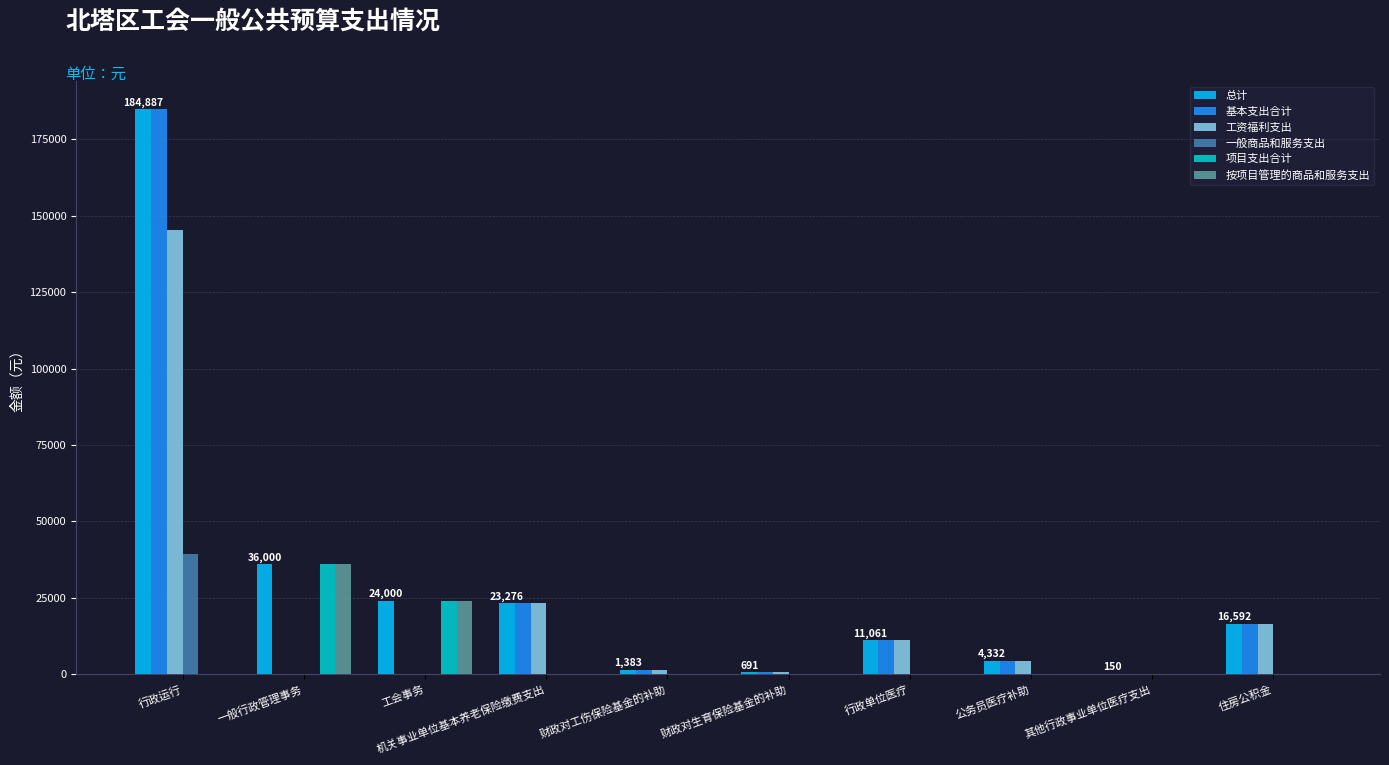

The value of 总计 at 其他行政事业单位医疗支出 is 150. True or false?

True